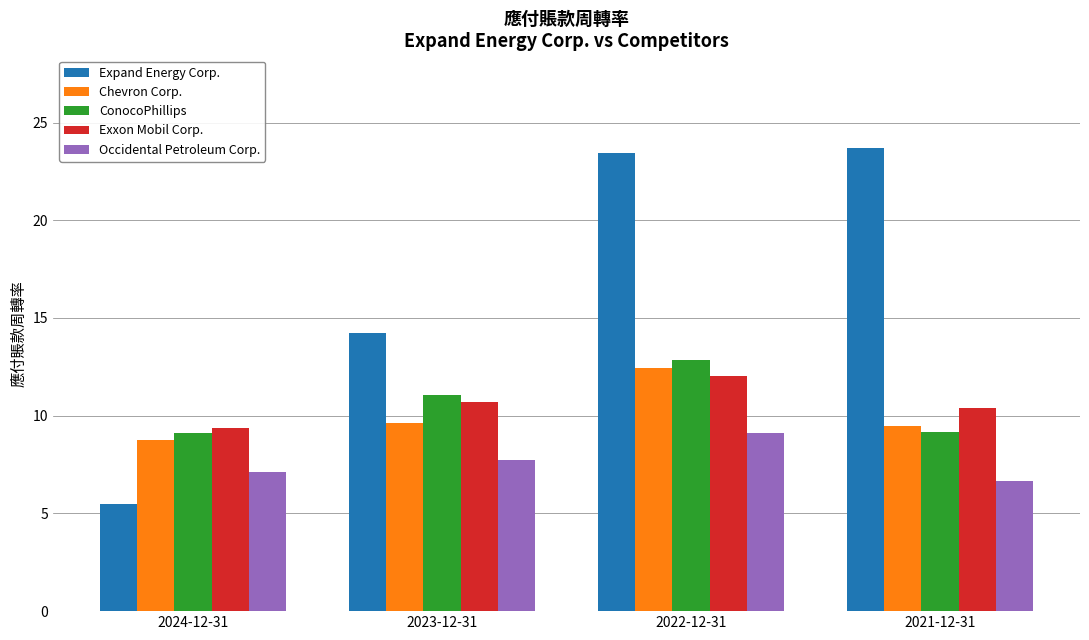

What is the total value across all series at 2023-12-31?

53.4